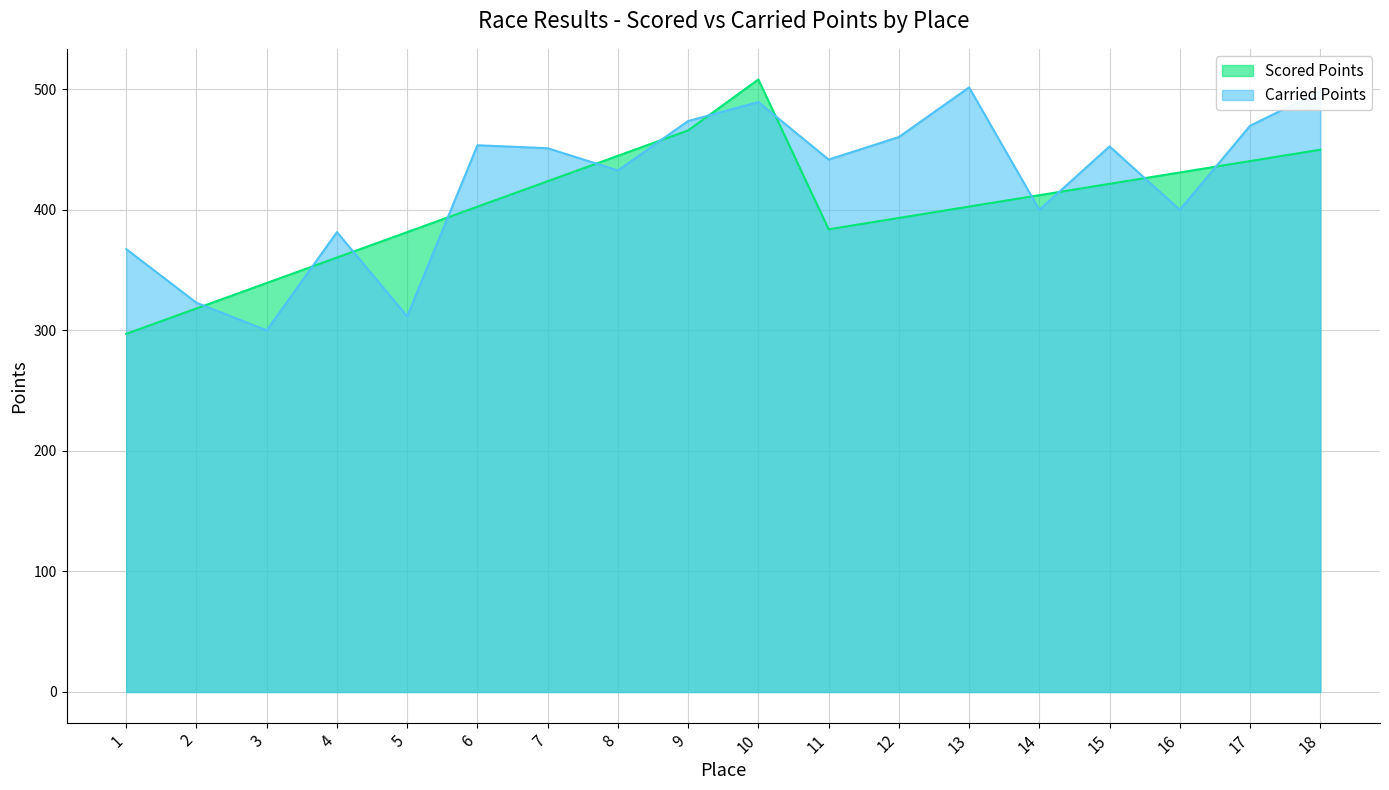

Which has a higher value, 11 or 16?

16